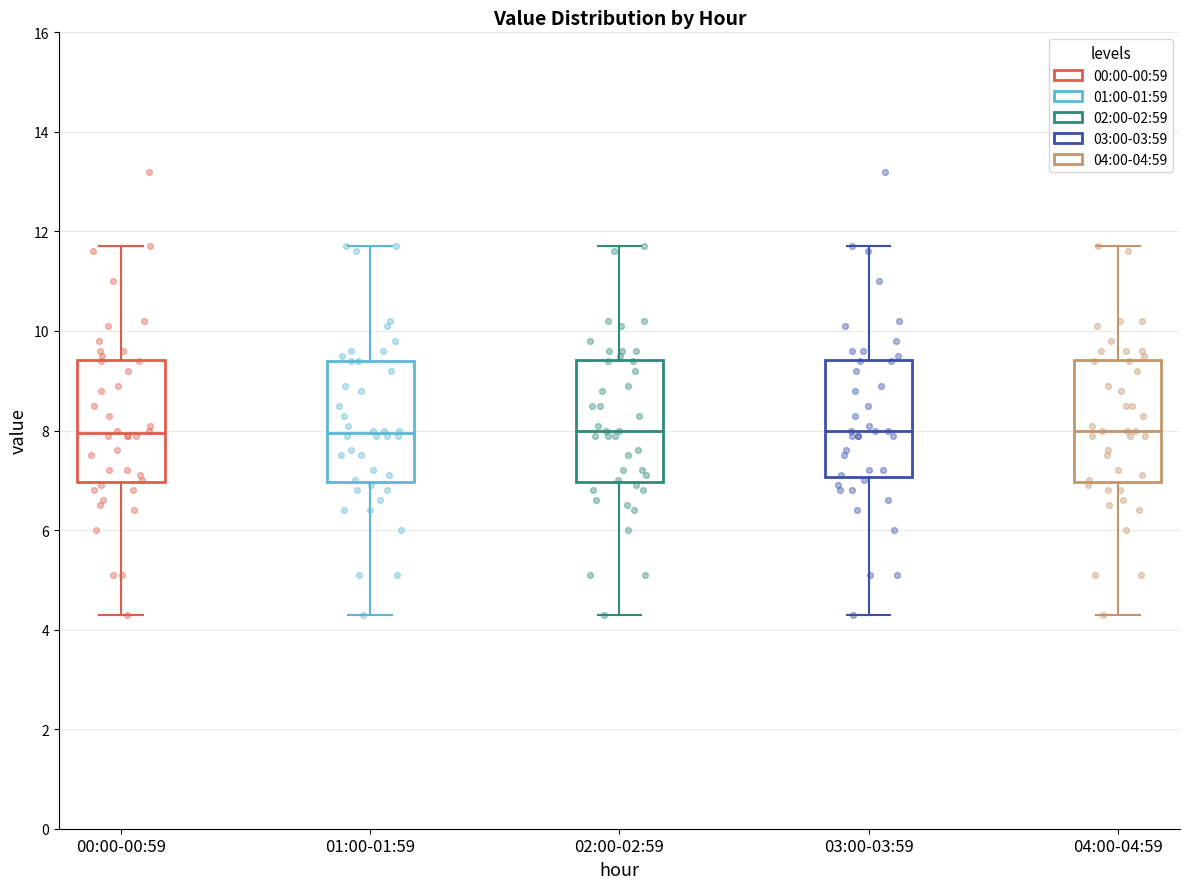

Reading left to right, transcribe this box plot: for each box, give where its median line is, the range the box spans, and where its two whiskers end, as read against the y-axis. The values are not printed on the chart, so give them approximately, as read against the axis.

00:00-00:59: median 8.0, box 7.0 to 9.4, whiskers 4.4 to 11.8
01:00-01:59: median 8.0, box 7.0 to 9.4, whiskers 4.4 to 11.8
02:00-02:59: median 8.0, box 7.0 to 9.4, whiskers 4.4 to 11.8
03:00-03:59: median 8.0, box 7.0 to 9.4, whiskers 4.4 to 11.8
04:00-04:59: median 8.0, box 7.0 to 9.4, whiskers 4.4 to 11.8